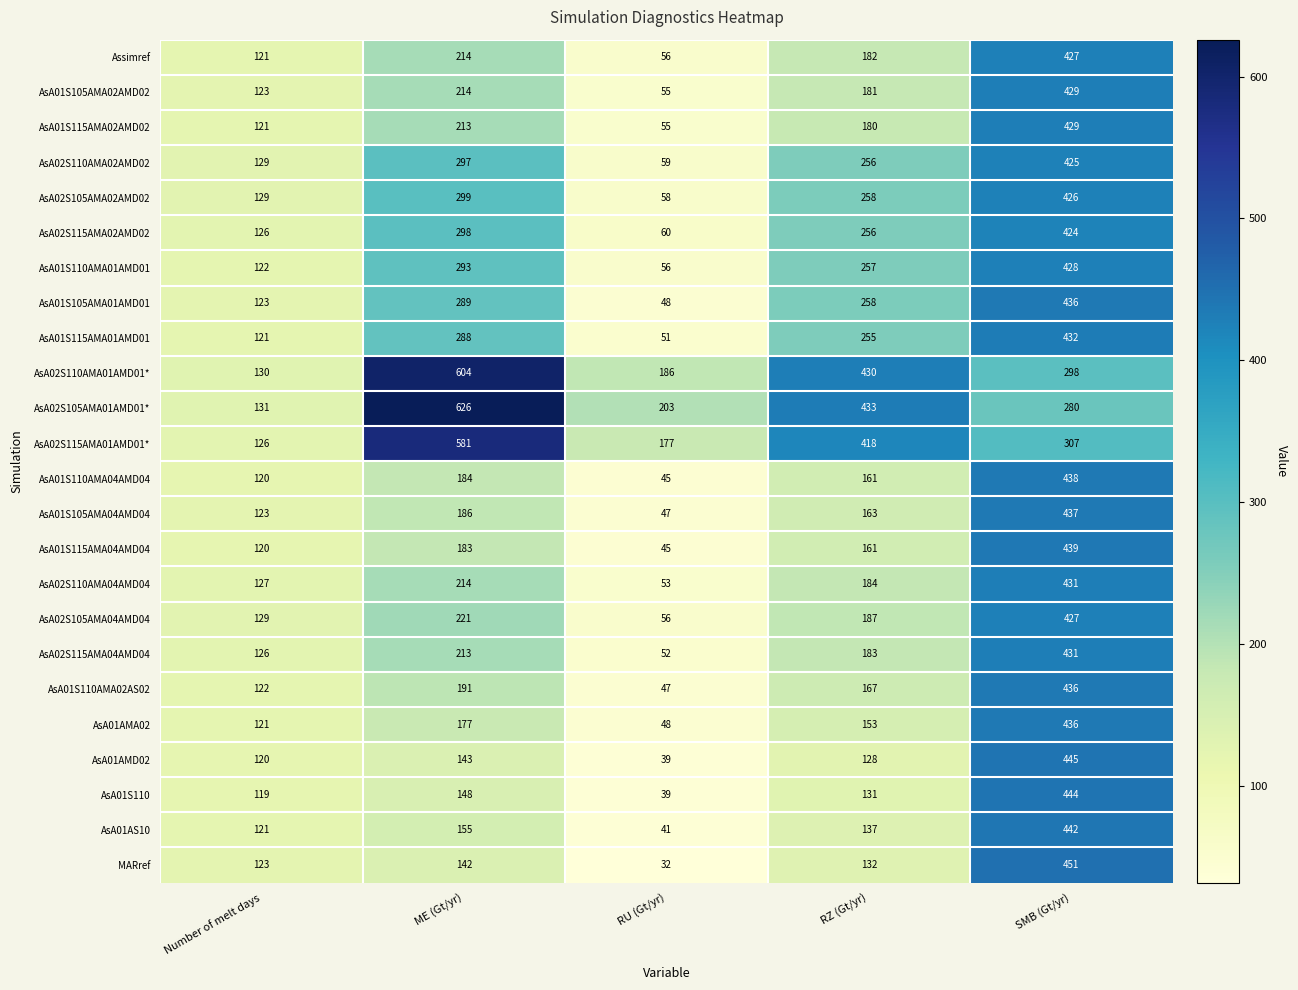

At how many categories does at least one series exceed 618?

1